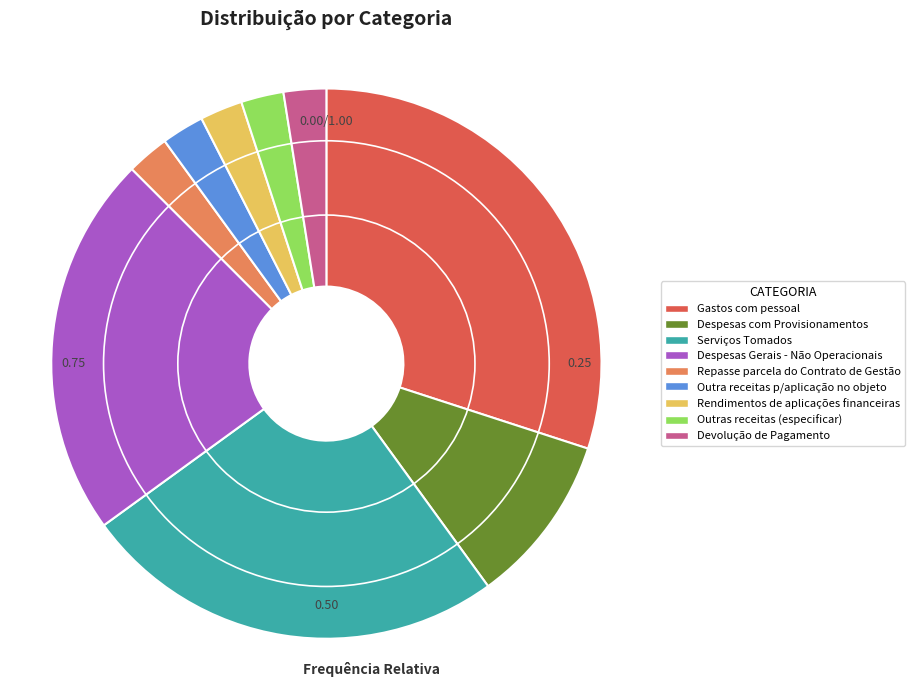

Is the sum of Outras receitas (especificar) and Rendimentos de aplicações financeiras greater than half?

No